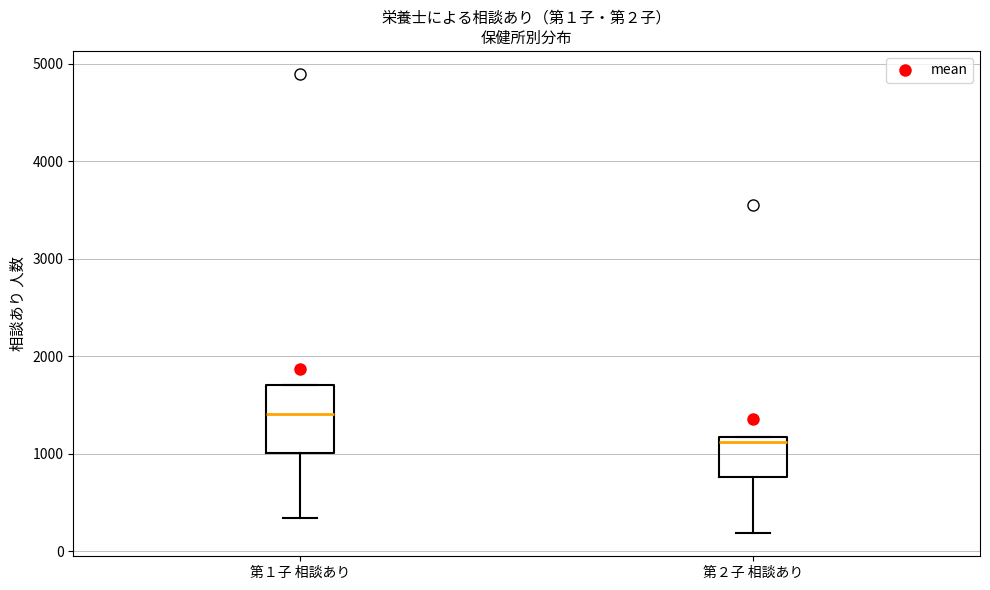

Which box is the tallest, from its lower edge to its upper edge?

第１子 相談あり